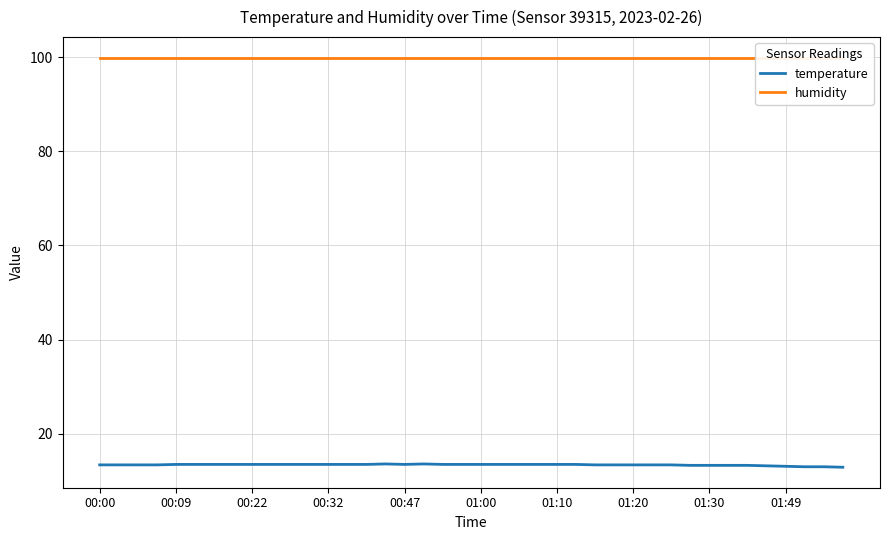

What is the highest value of the temperature series?

13.6